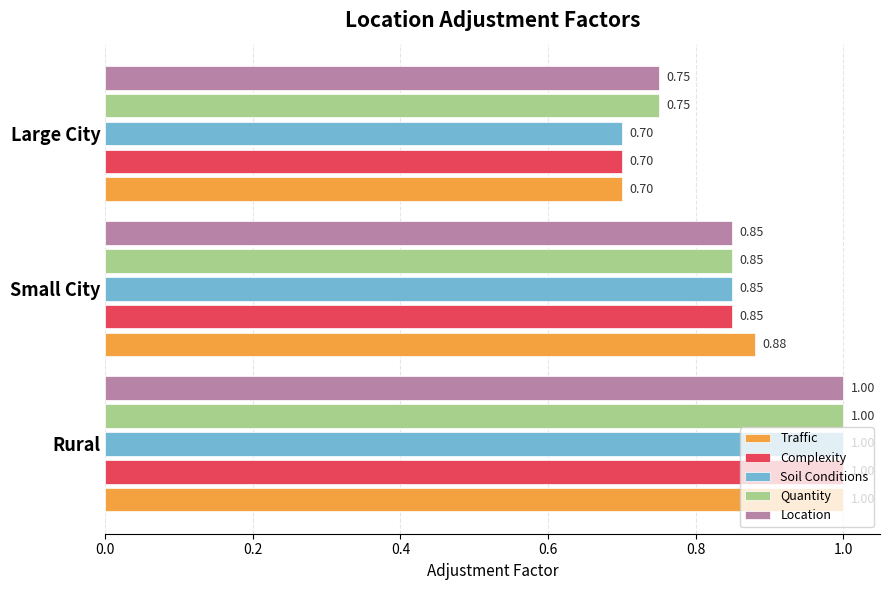

Which category has the lowest value in the Complexity series?

Large City